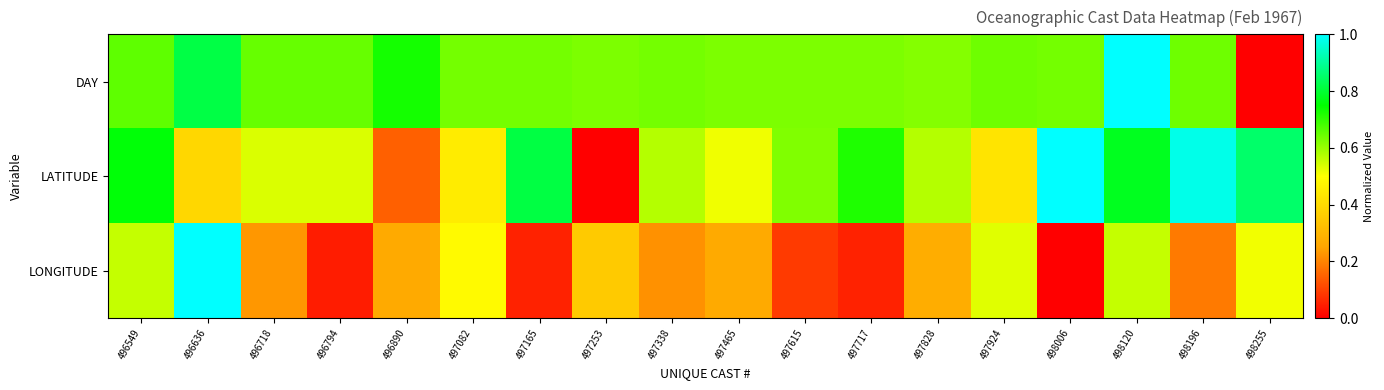

Which series has the largest range (max minus min)?

DAY